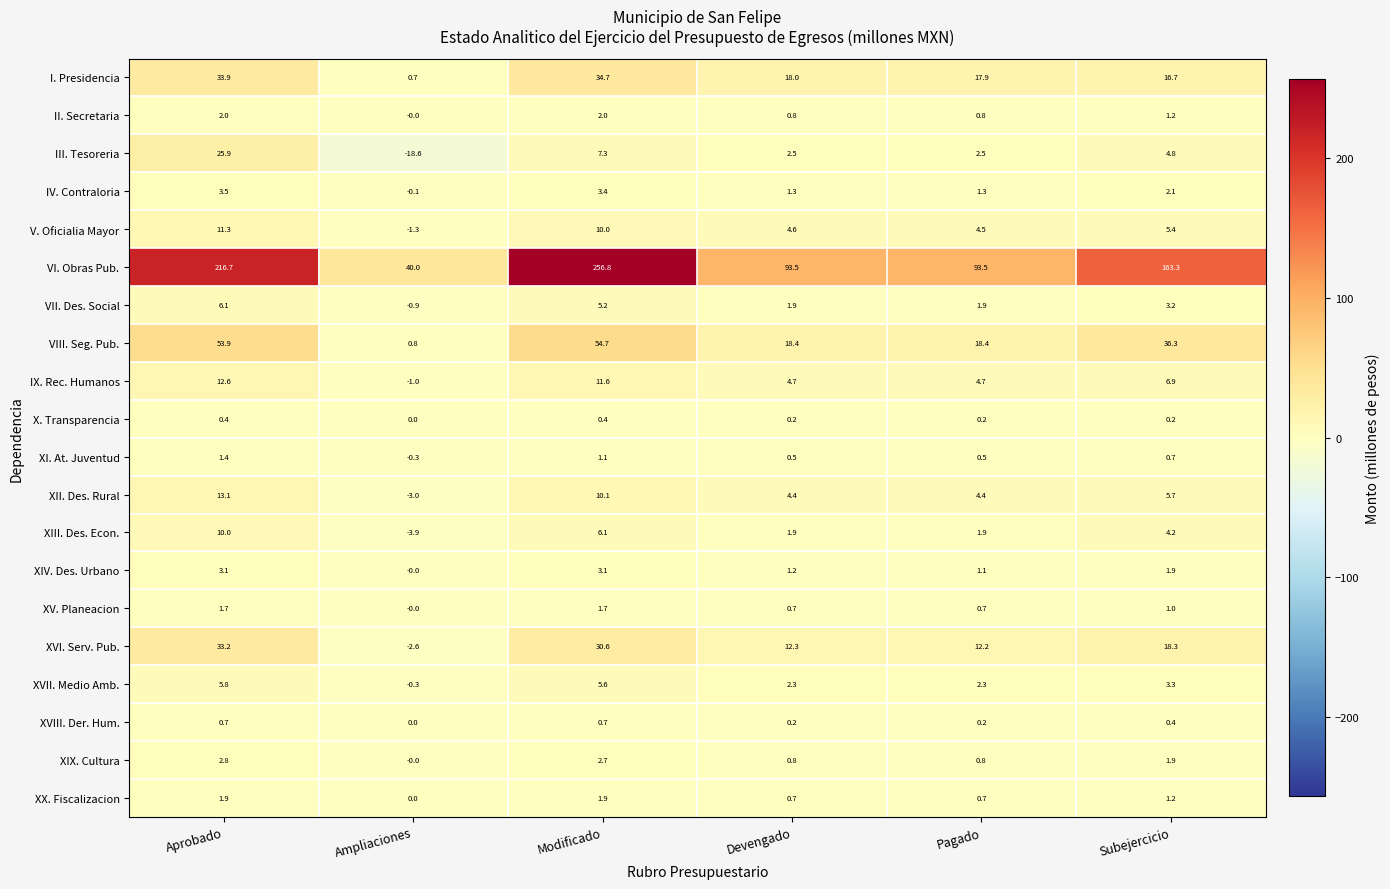

Rank the series by their maximum value, from lowest to highest.

X. Transparencia, XVIII. Der. Hum., XI. At. Juventud, XV. Planeacion, XX. Fiscalizacion, II. Secretaria, XIX. Cultura, XIV. Des. Urbano, IV. Contraloria, XVII. Medio Amb., VII. Des. Social, XIII. Des. Econ., V. Oficialia Mayor, IX. Rec. Humanos, XII. Des. Rural, III. Tesoreria, XVI. Serv. Pub., I. Presidencia, VIII. Seg. Pub., VI. Obras Pub.